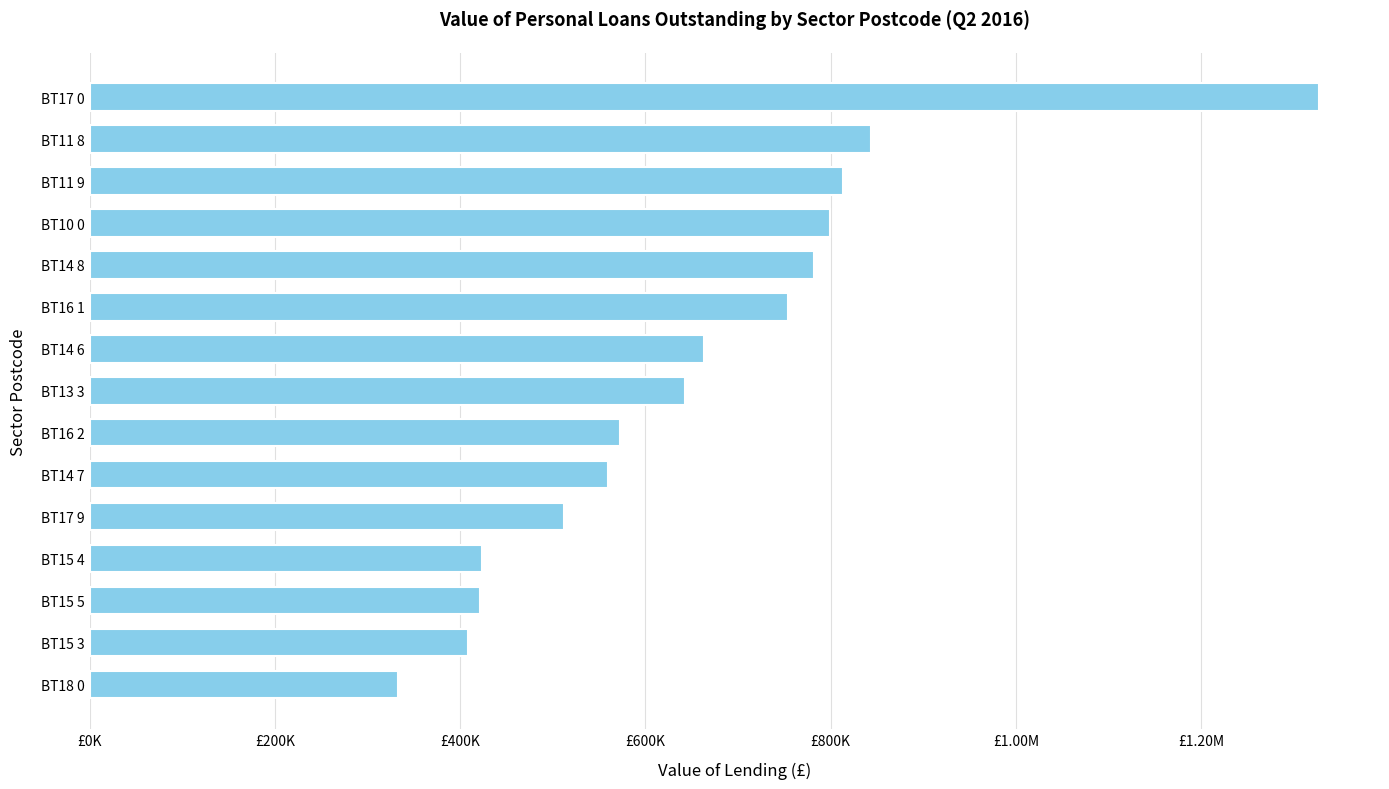

Are the bars horizontal?

Yes